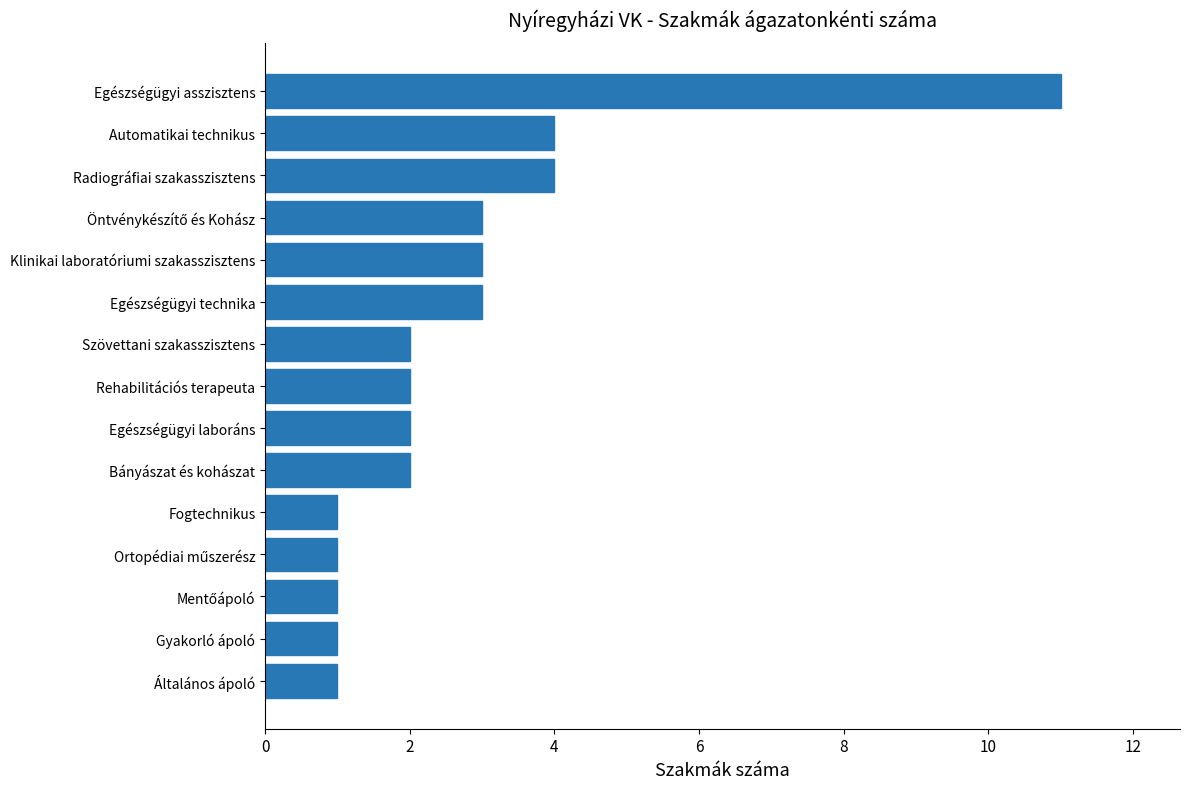

What is the greatest value displayed?

11